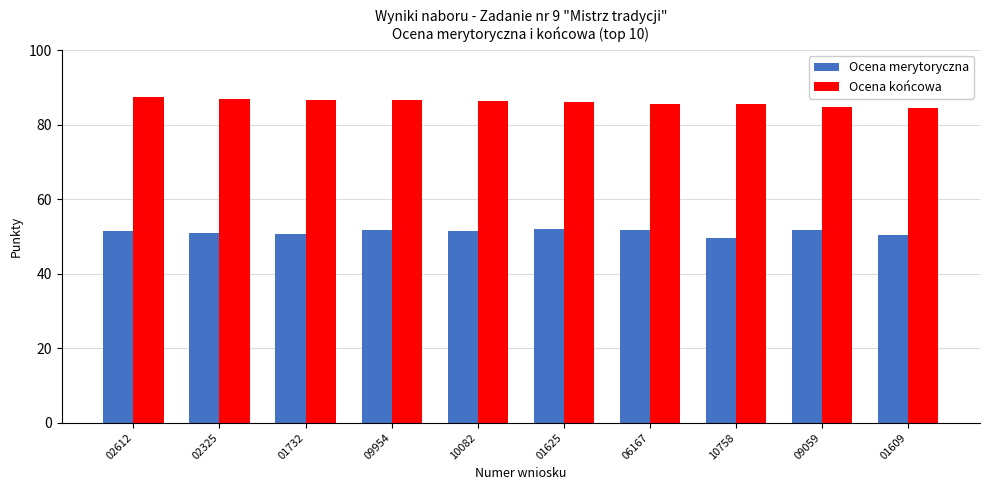

Rank the series by their maximum value, from highest to lowest.

Ocena końcowa, Ocena merytoryczna